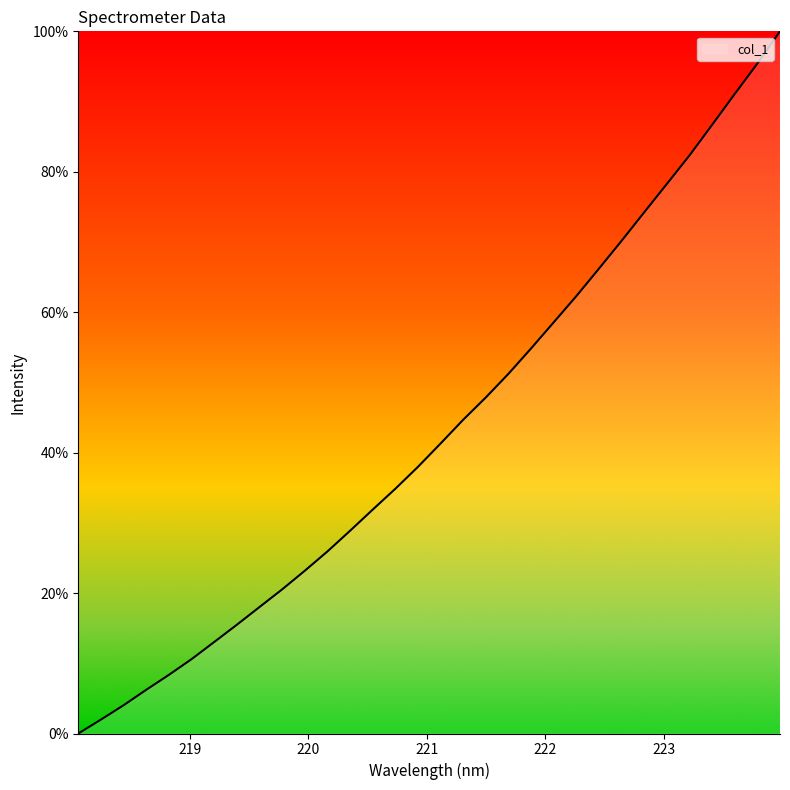

What is the greatest value displayed?

100.0